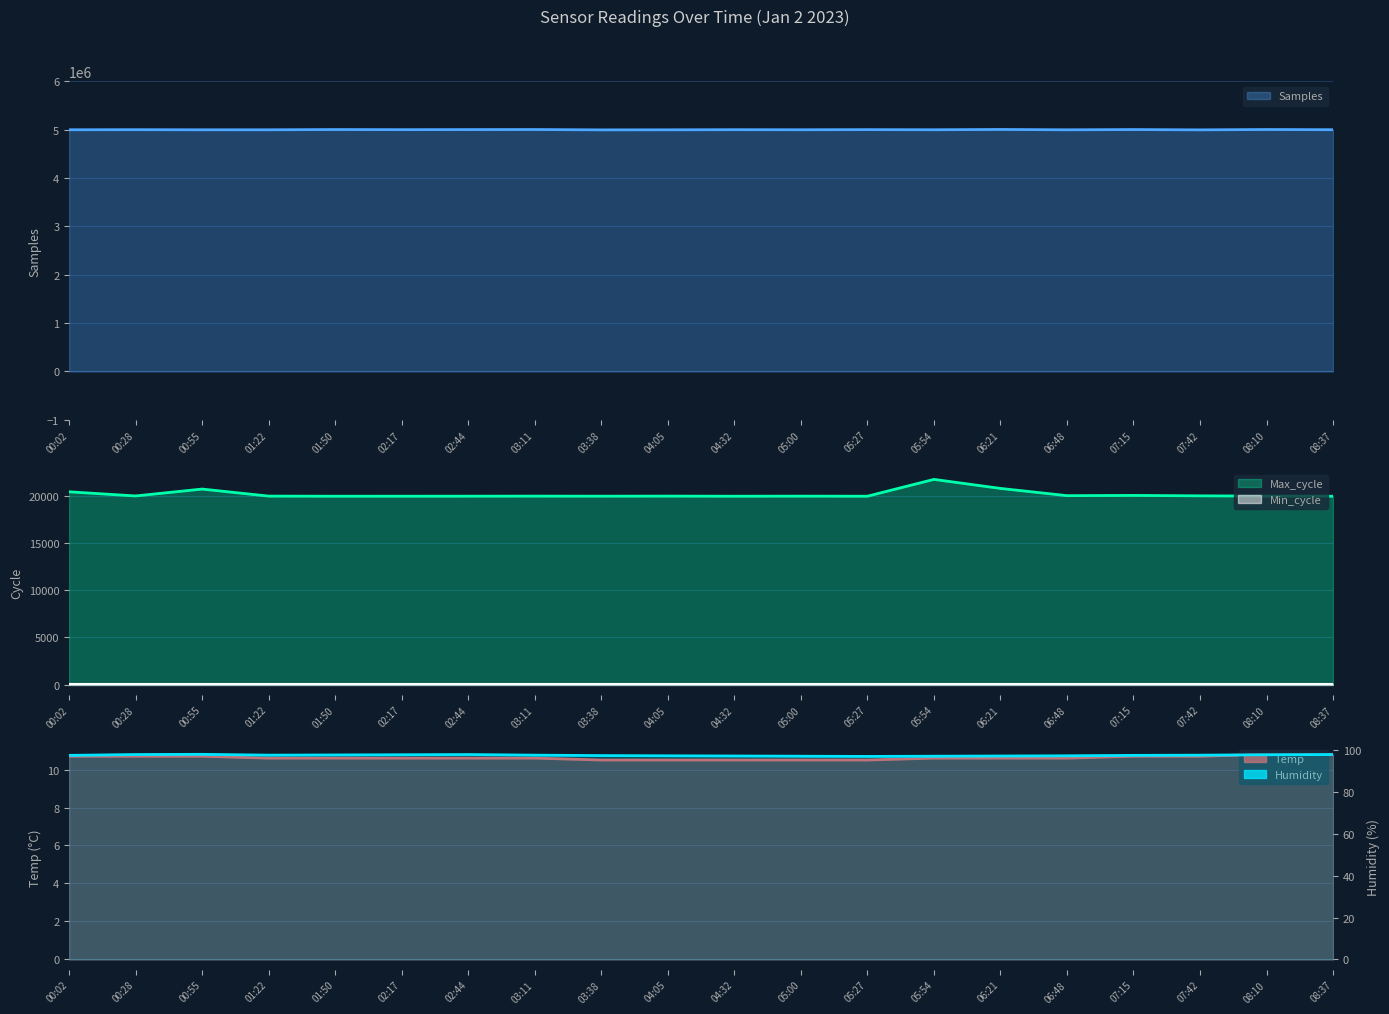

What is the maximum value for Samples?

5005794.0